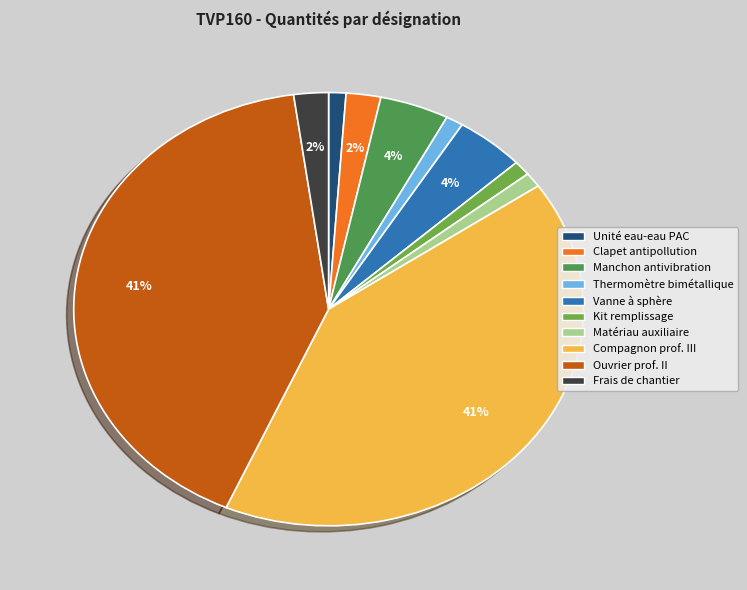

Is there any slice that represents more than half of the pie?

No